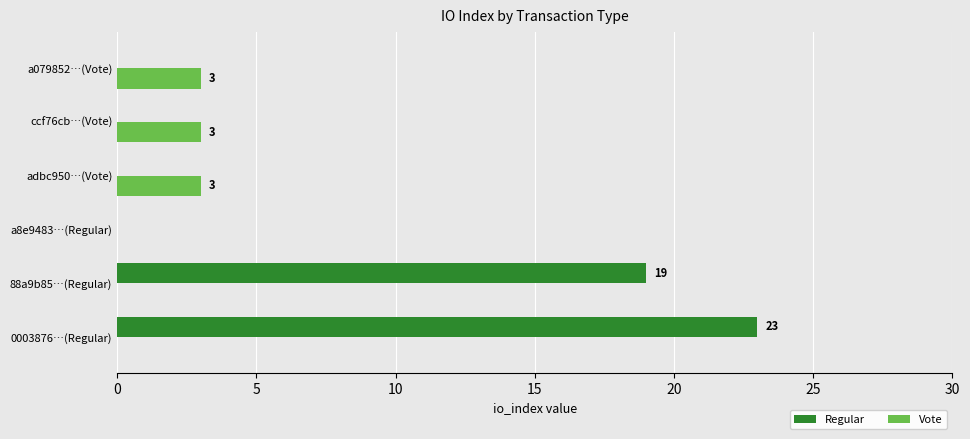

What is the sum of all Vote values?

9